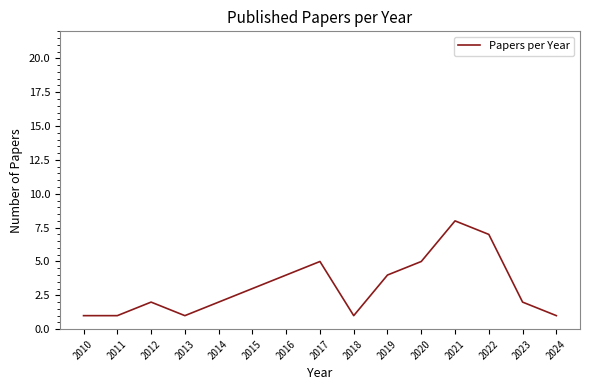

How many distinct data groups are displayed?

1